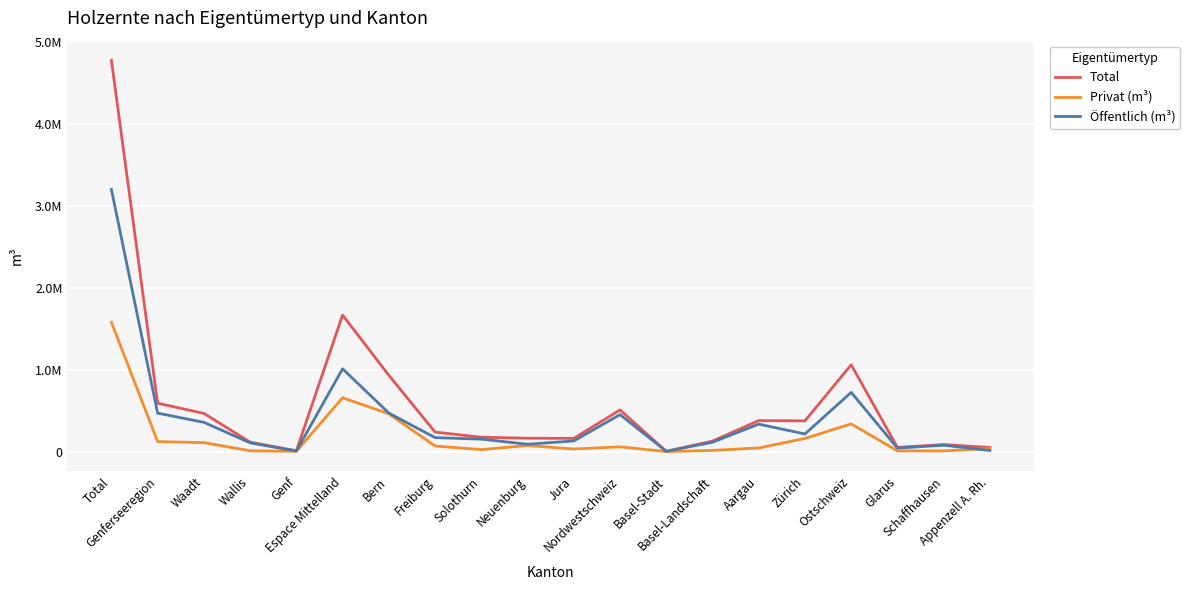

What is the difference between the highest and lowest values at Ostschweiz?

722378